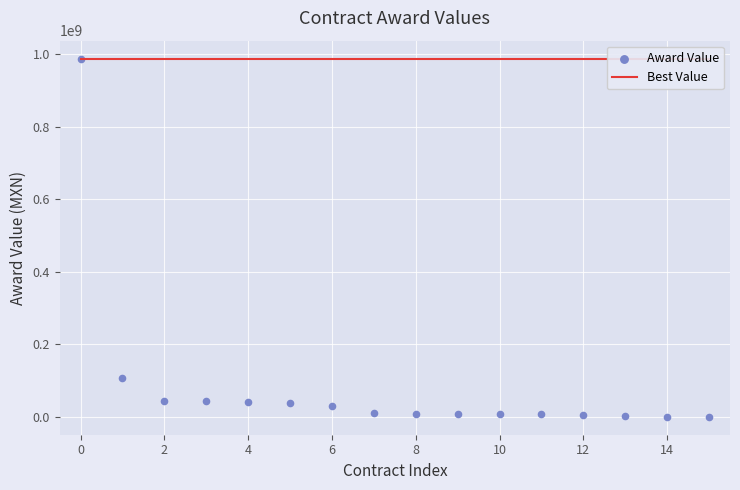

Is the value of Award Value at 10 greater than the value of Best Value at 13?

No